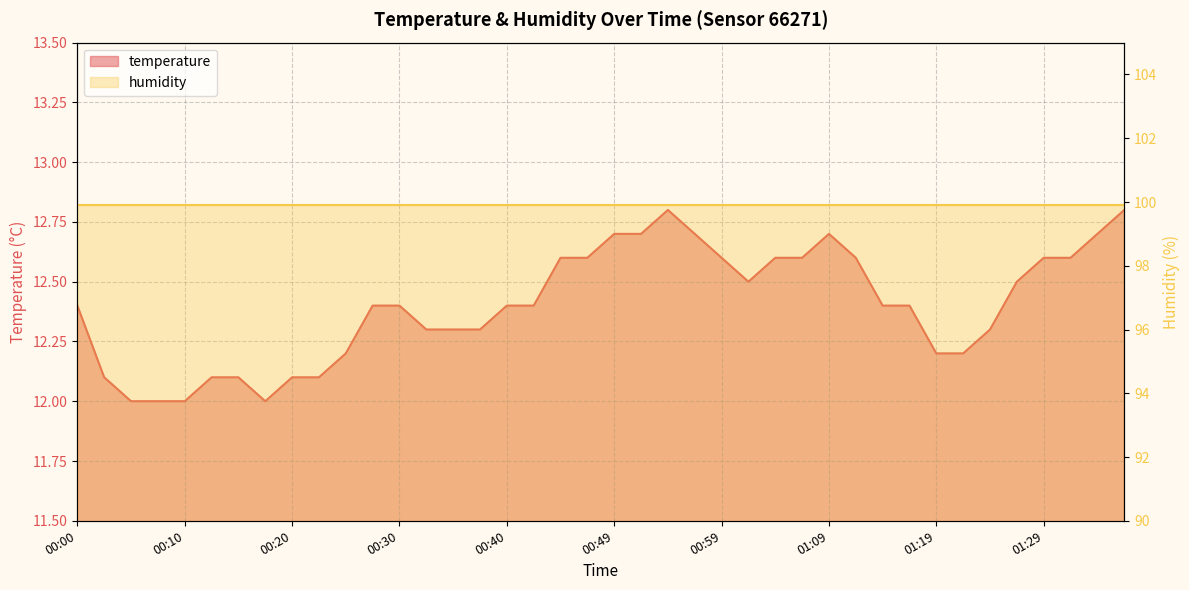

Reading right to left, extract all data points from this chart.

12.8	12.7	12.6	12.6	12.5	12.3	12.2	12.2	12.4	12.4	12.6	12.7	12.6	12.6	12.5	12.6	12.7	12.8	12.7	12.7	12.6	12.6	12.4	12.4	12.3	12.3	12.3	12.4	12.4	12.2	12.1	12.1	12.0	12.1	12.1	12.0	12.0	12.0	12.1	12.4